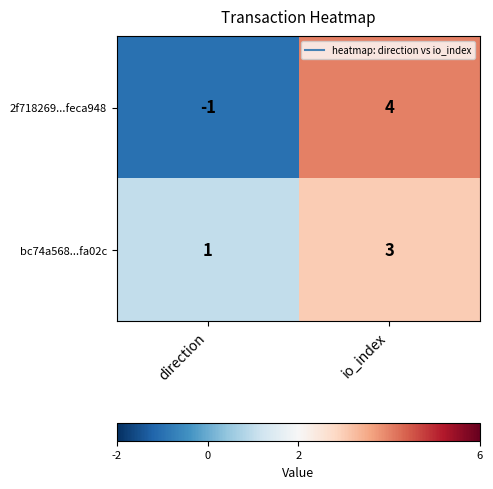

Which series has the largest total across all categories?

bc74a568...fa02c